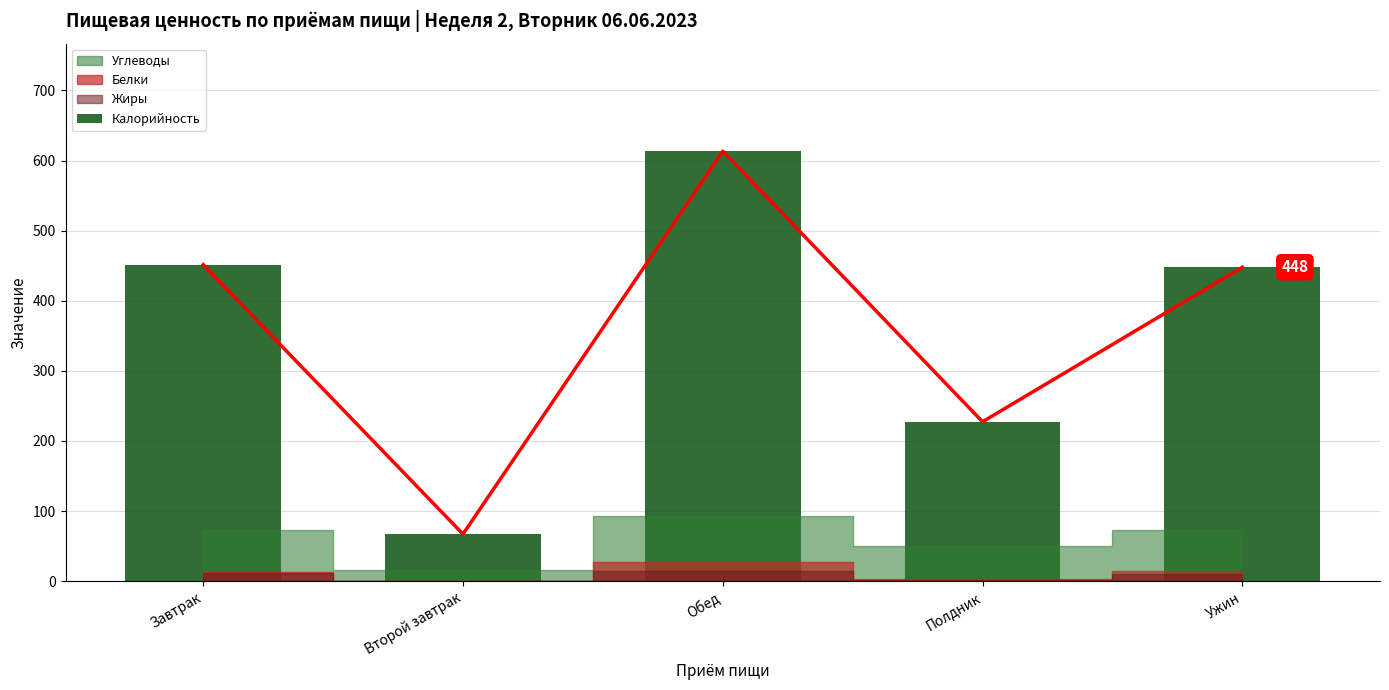

What value does the data have at Обед?

613.3